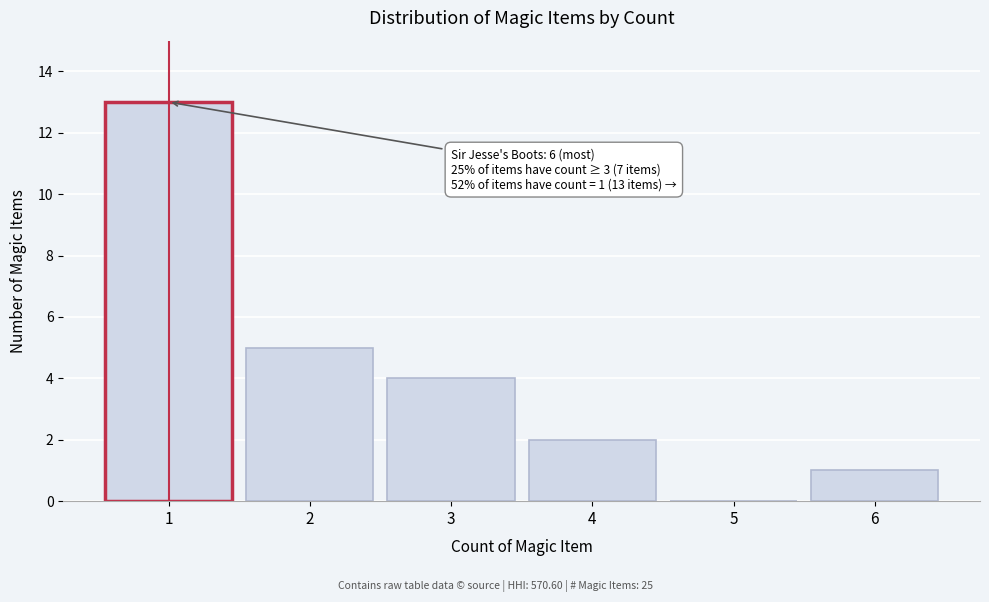

Reading left to right, extract all data points from this chart.

1=13	2=5	3=4	4=2	5=0	6=1